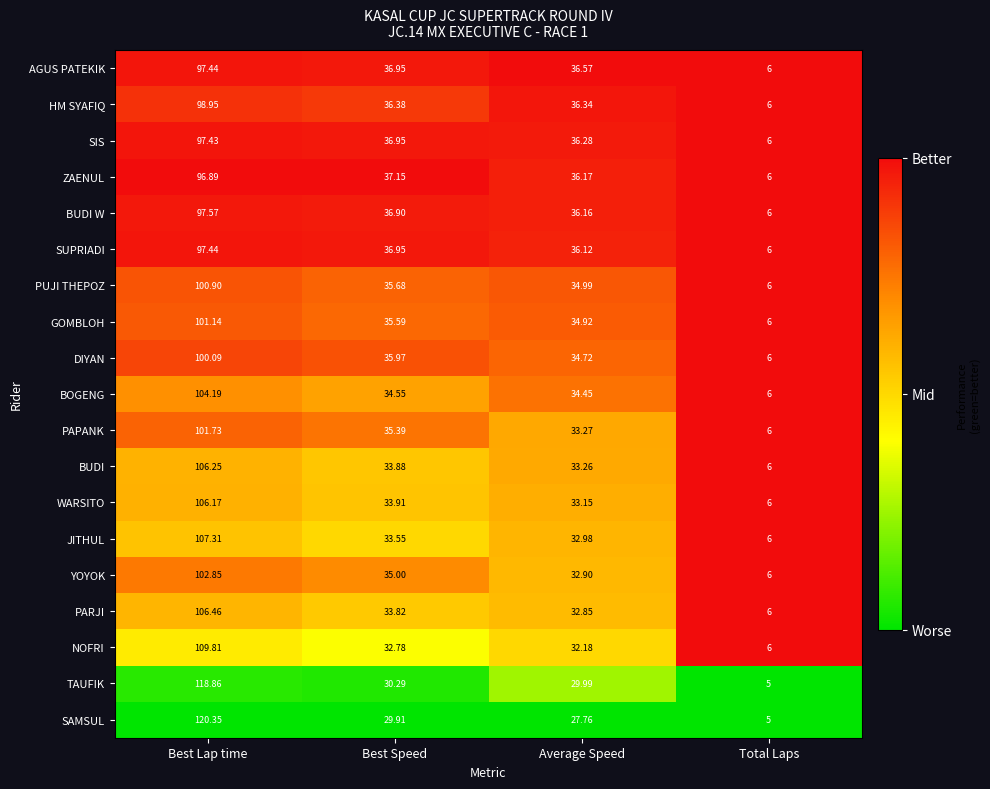

At which category is the sum across all series the highest?

Best Lap time